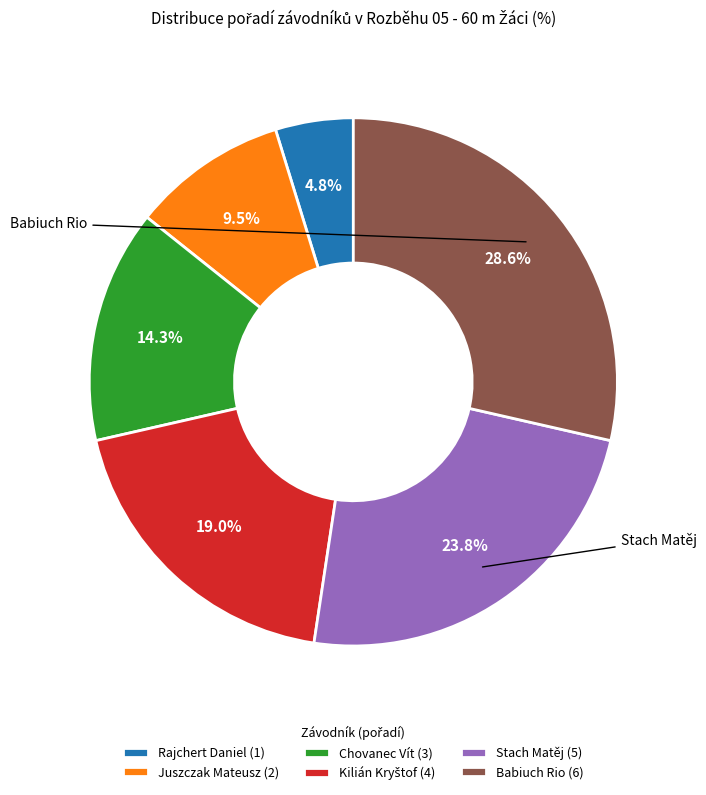

Does any single category account for the majority?

No